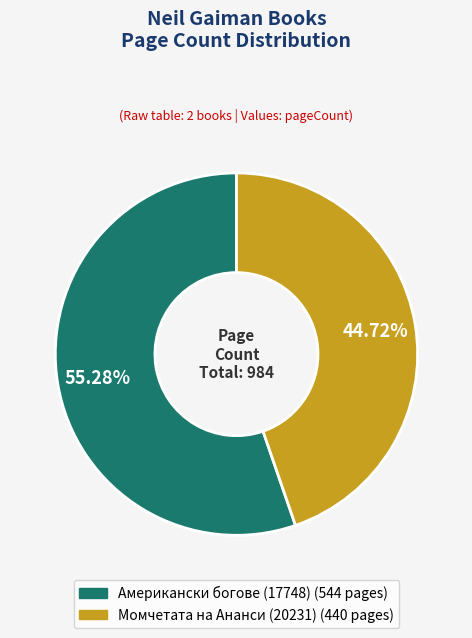

To the nearest percent, what is the combined percentage of Момчетата на Ананси (20231) and Американски богове (17748)?

100%